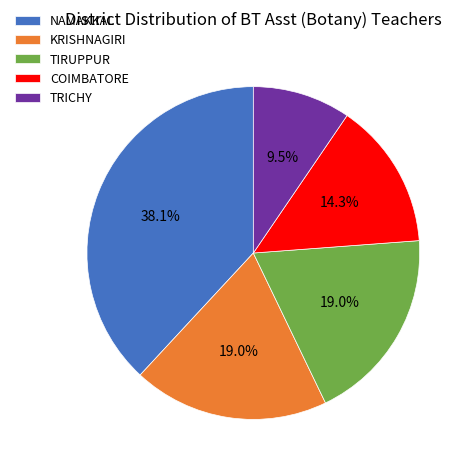

To the nearest percent, what is the average slice percentage?

20%